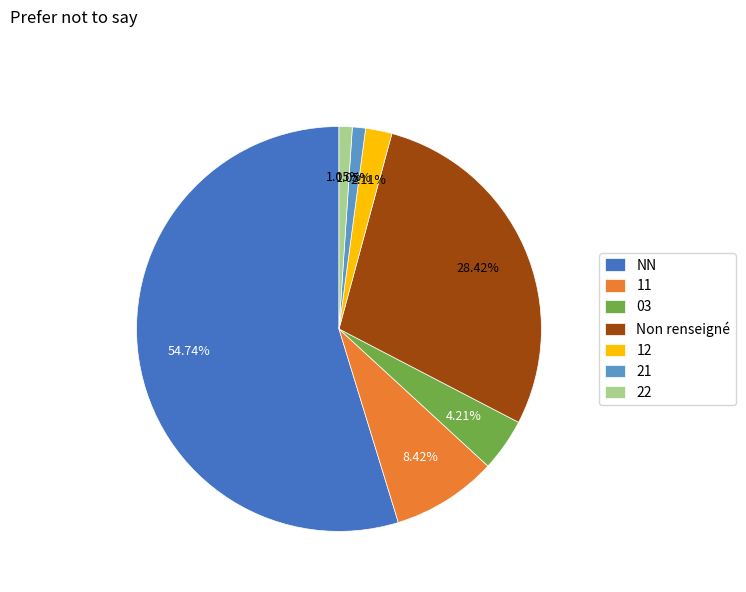

Is the sum of Non renseigné and 12 greater than half?

No